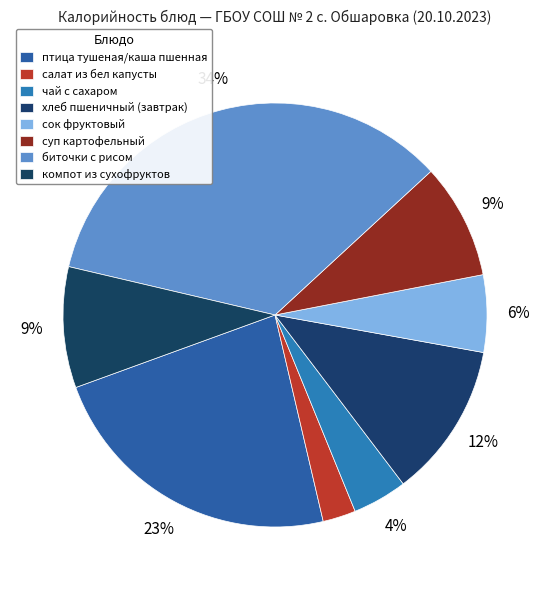

How many slices are in this pie chart?

8